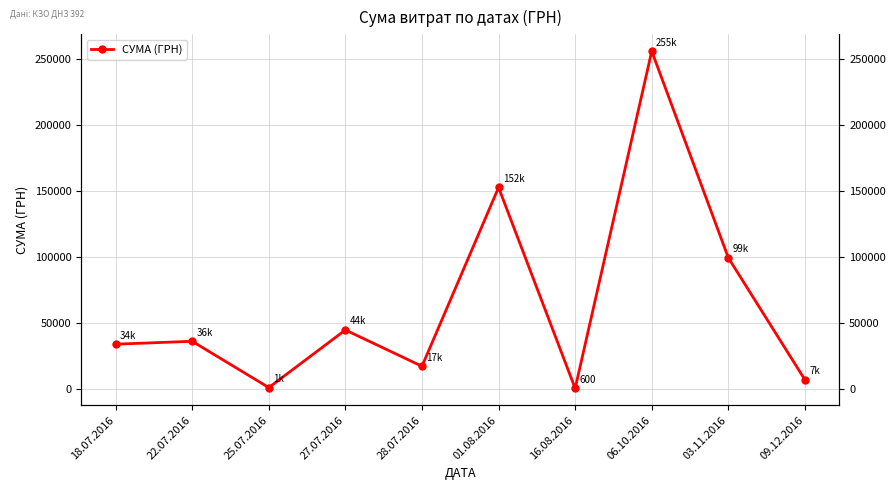

At which label does the data first exceed 36197?

22.07.2016